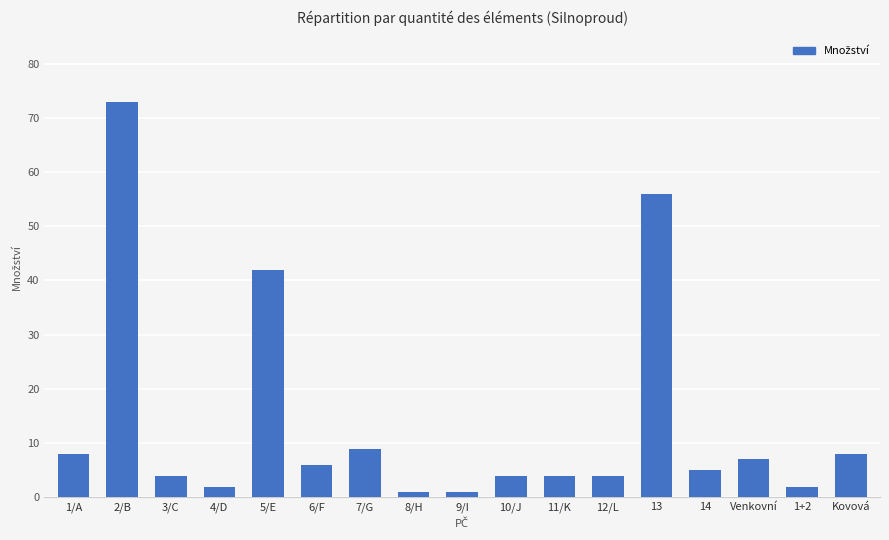

Approximately how many times larger is the value at Venkovní compared to 4/D?

3.5